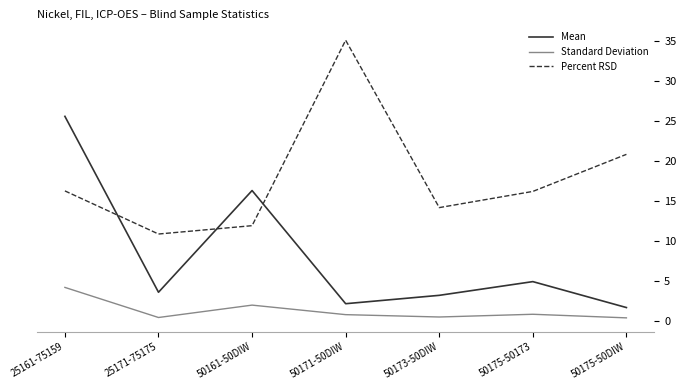

True or false: Standard Deviation and Mean intersect in this chart.

False